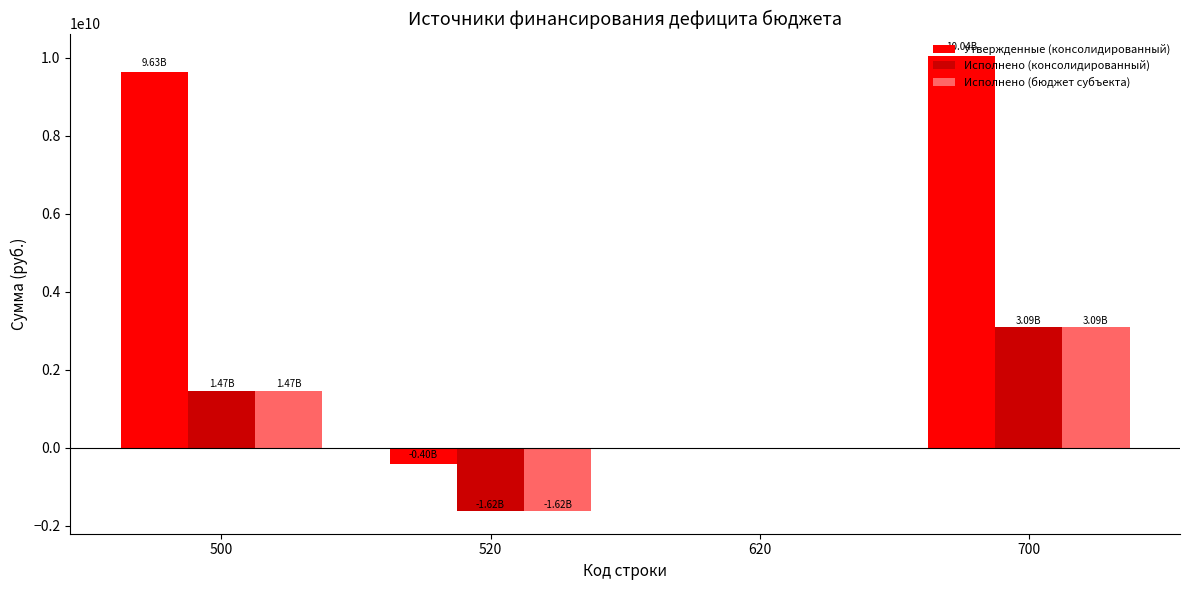

How many data points in Исполнено (бюджет субъекта) are above 1468413192?

2